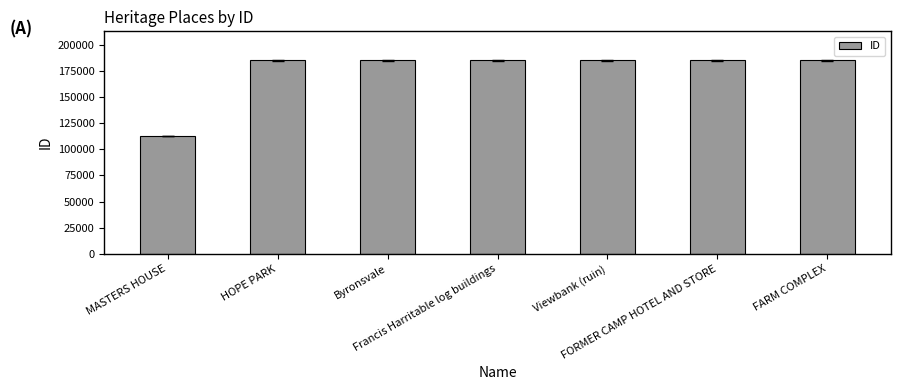

What is the change in value from MASTERS HOUSE to HOPE PARK?

+72237